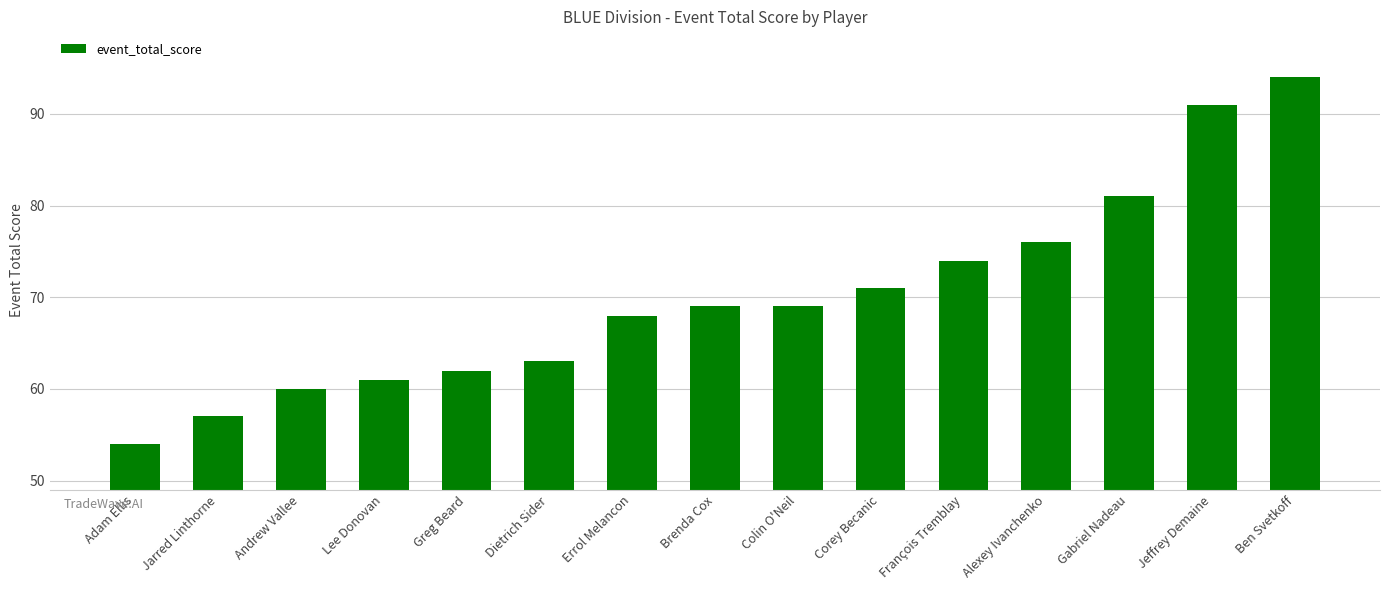

How many series are shown in this chart?

1